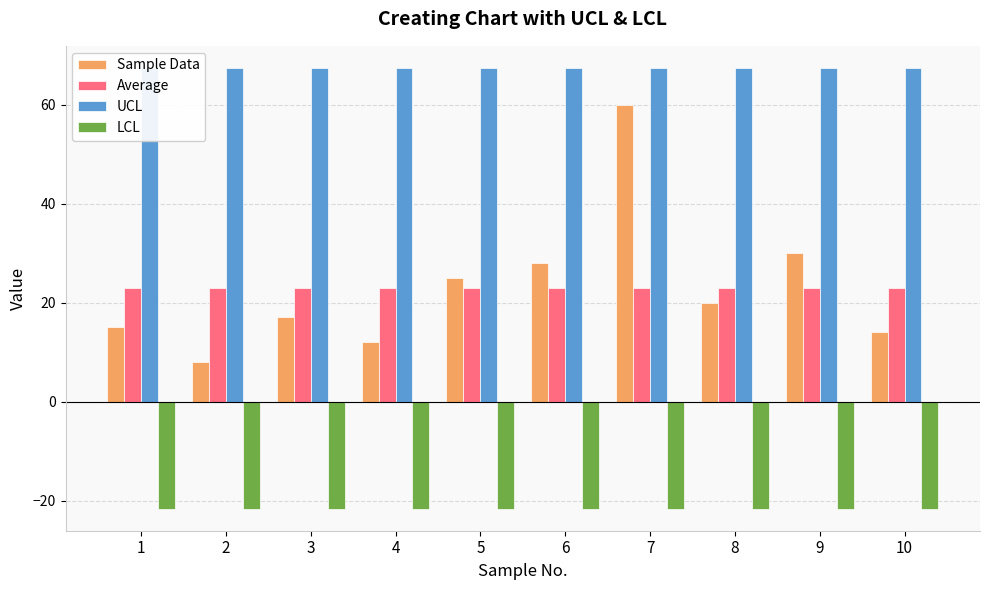

What is the value of the Sample Data bar at the 2nd from the left?

8.0